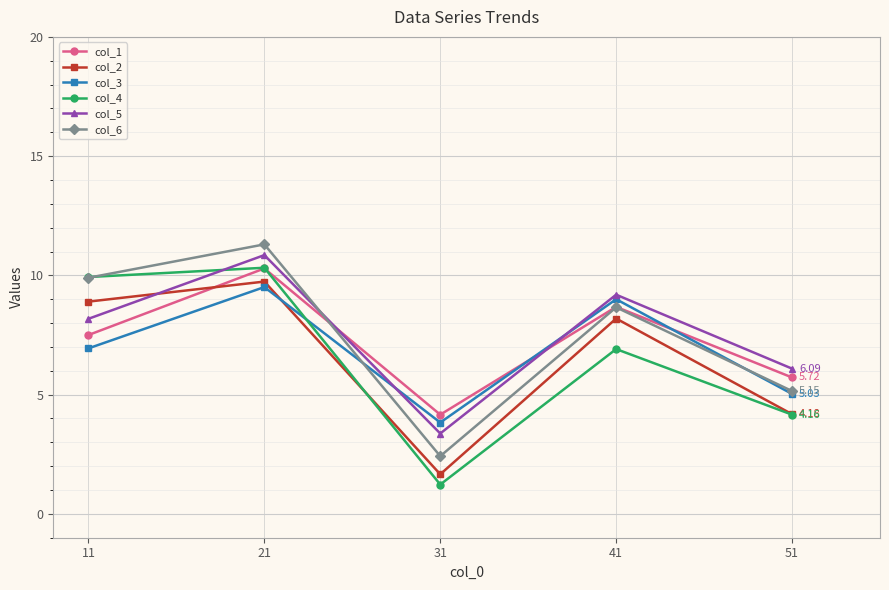

Which series changed the most between 31 and 41?

col_2